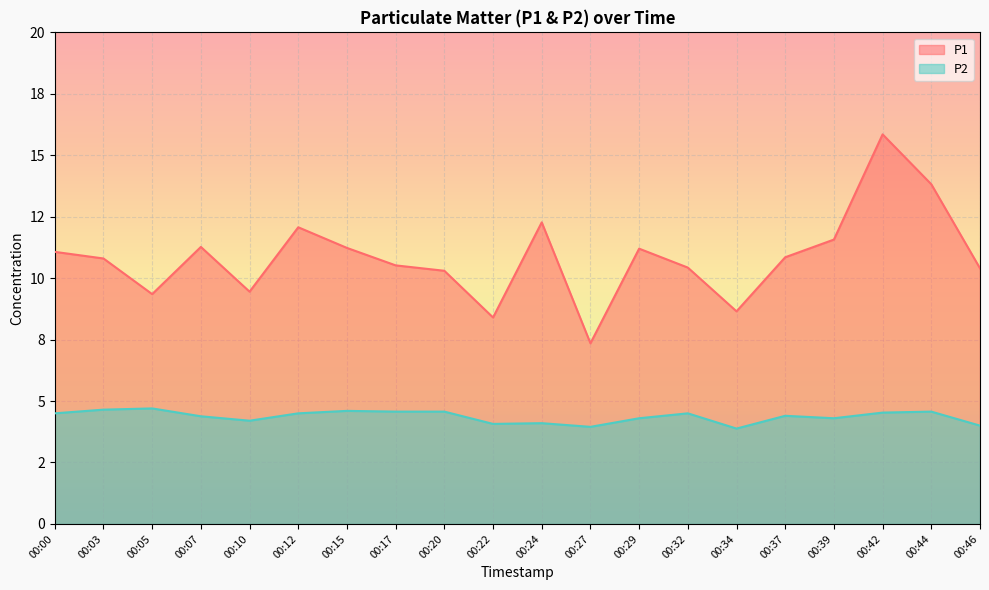

True or false: P1 and P2 cross at least once.

False